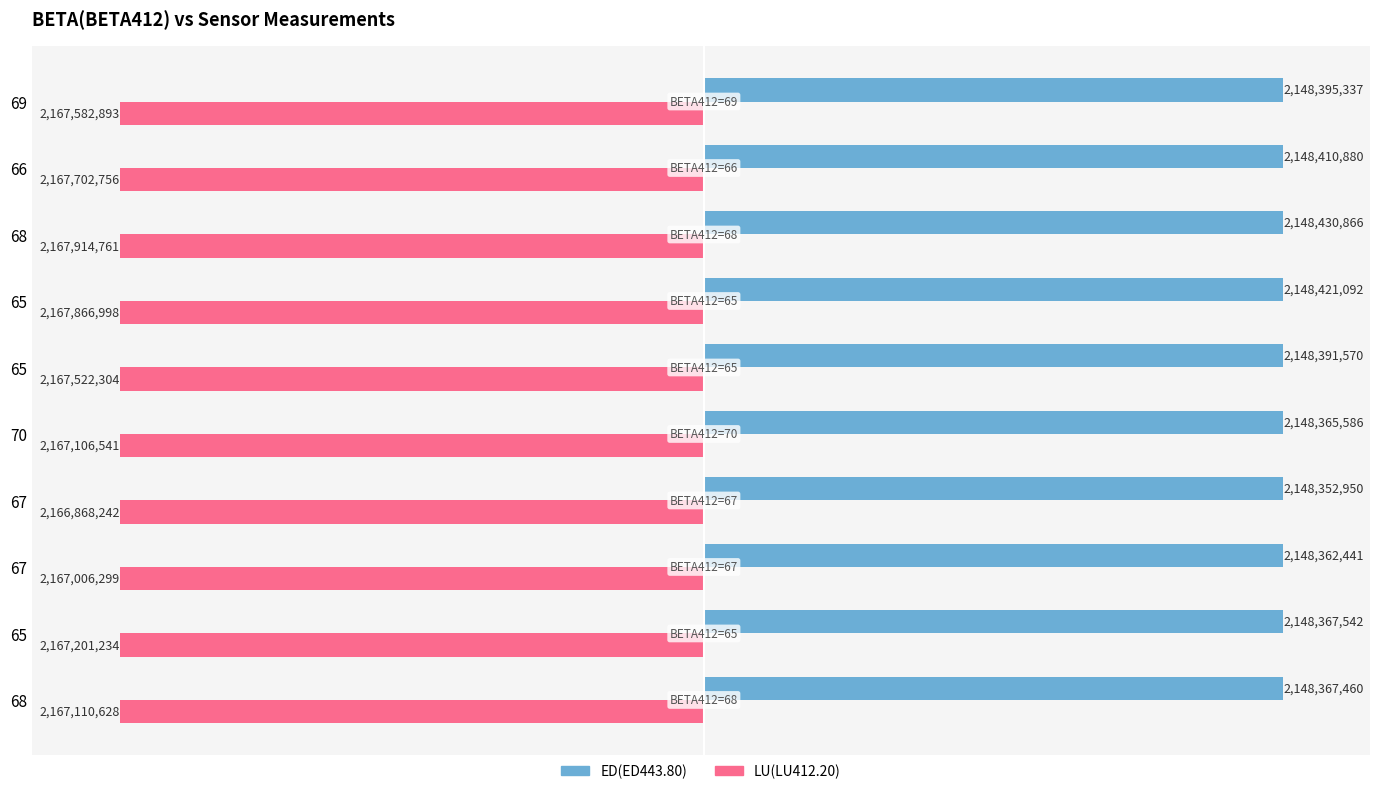

What are all the series names shown in the legend?

ED(ED443.80), LU(LU412.20)